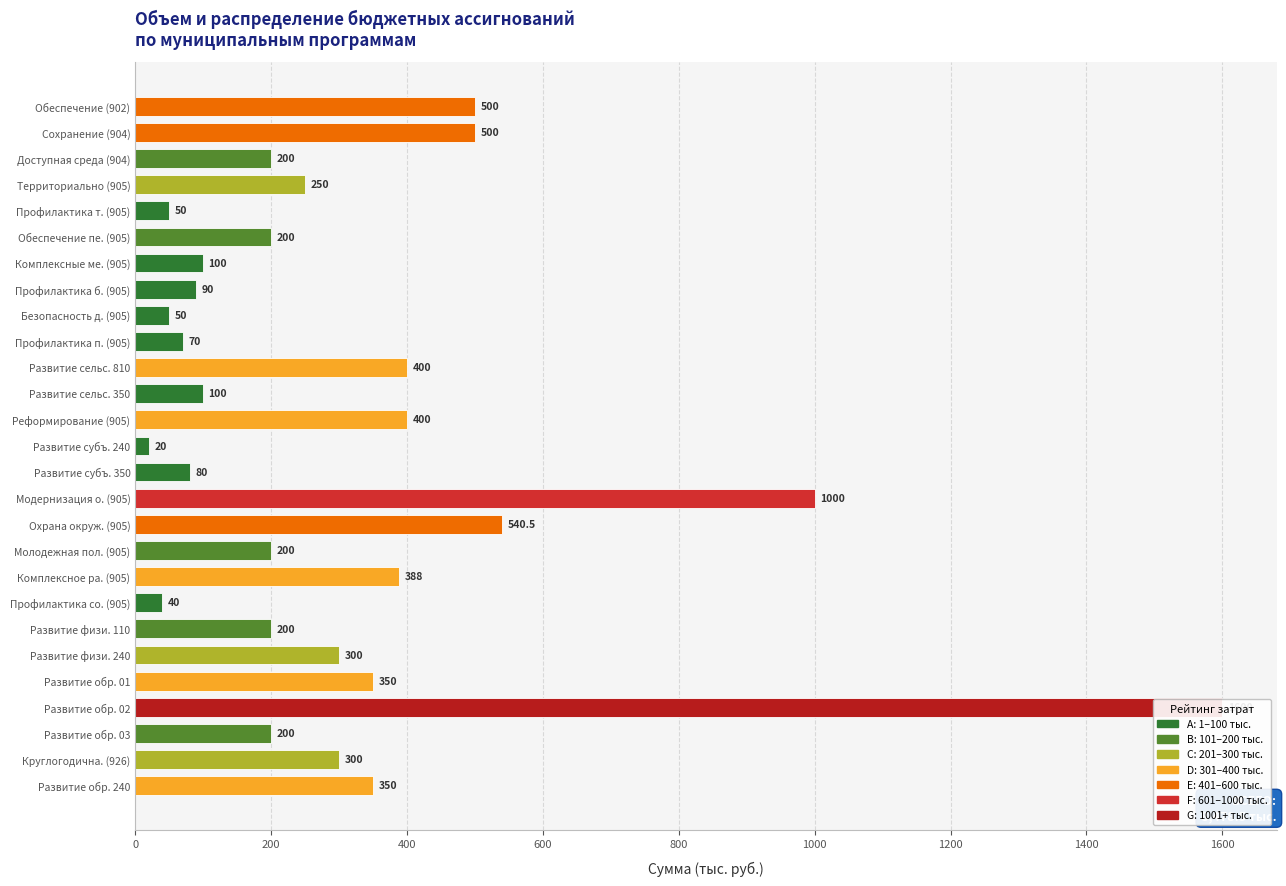

What is the value of the 24th bar from the left?

1600.0